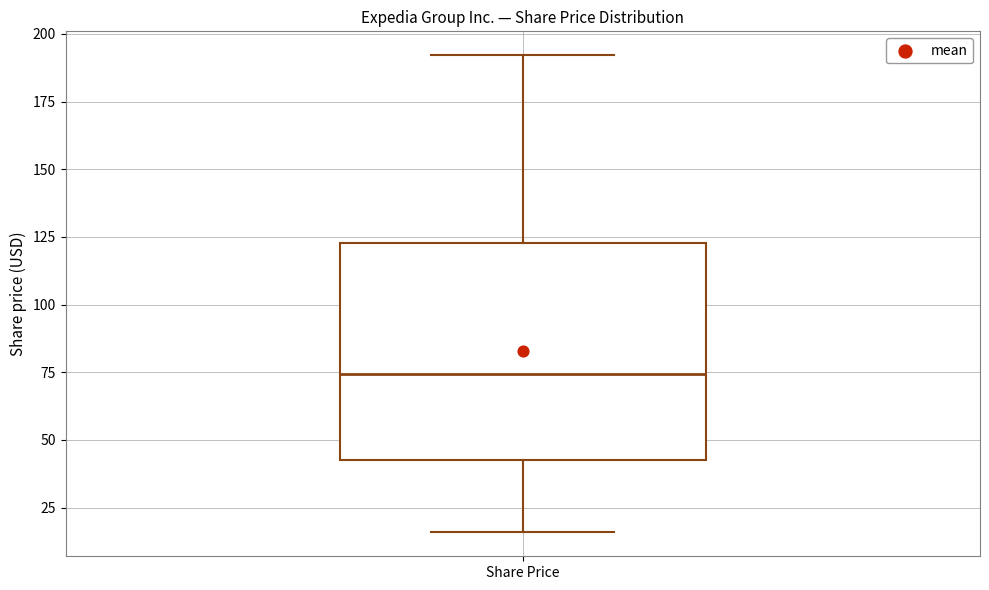

Read this box plot against the y-axis: the position of the median line, the range covered by the box, and the ends of both whiskers. The values are not printed on the chart, so give them approximately, as read against the axis.

median 75, box 45 to 125, whiskers 15 to 190